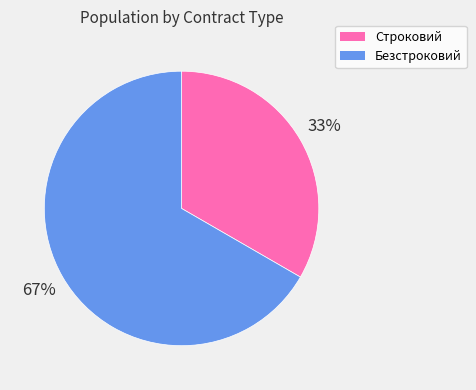

True or false: Строковий accounts for 33% of the total.

True